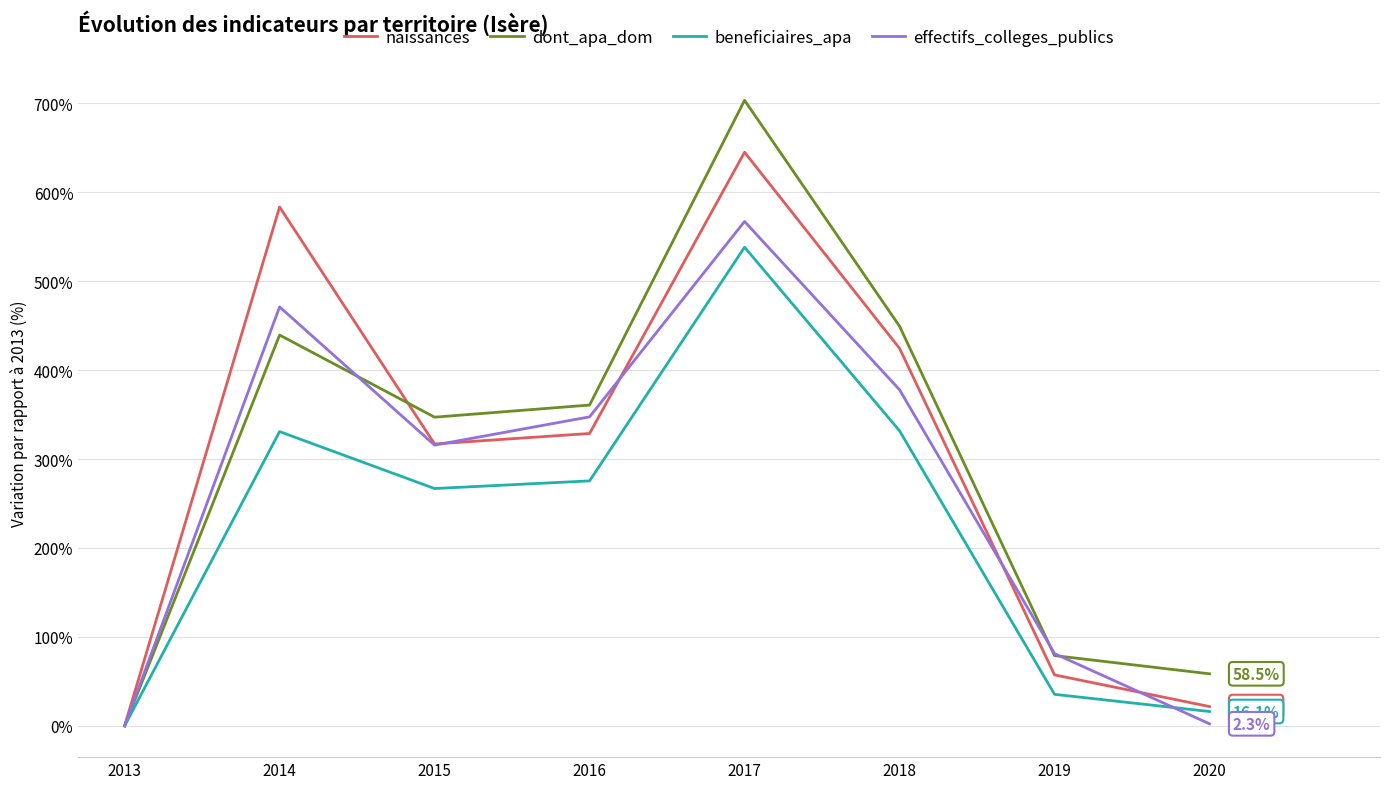

What is the total value across all series at 2019?

253.0